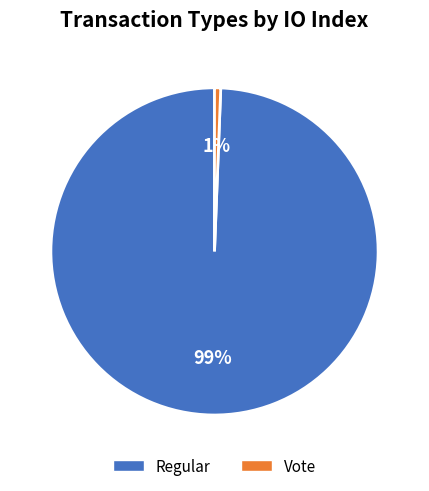

To the nearest percent, what portion does Regular represent?

99%